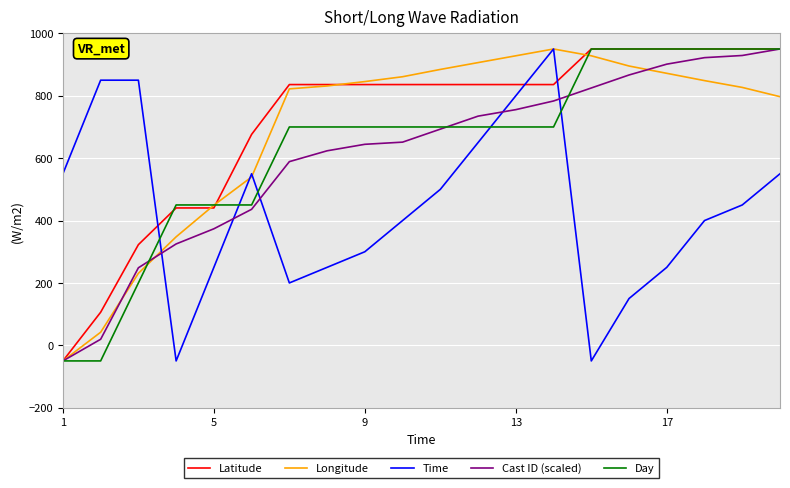

What is the highest value of the Day series?

950.0